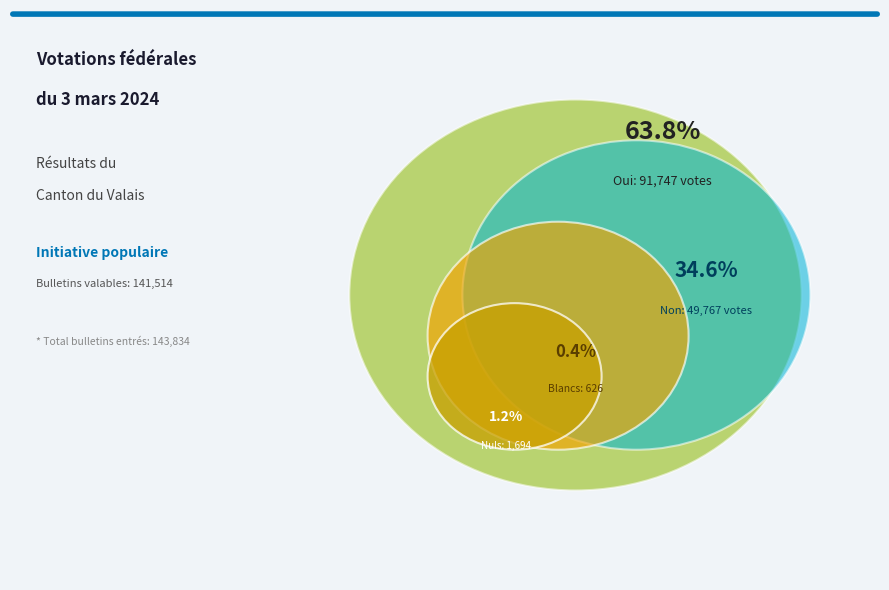

How many segments does this pie chart have?

4